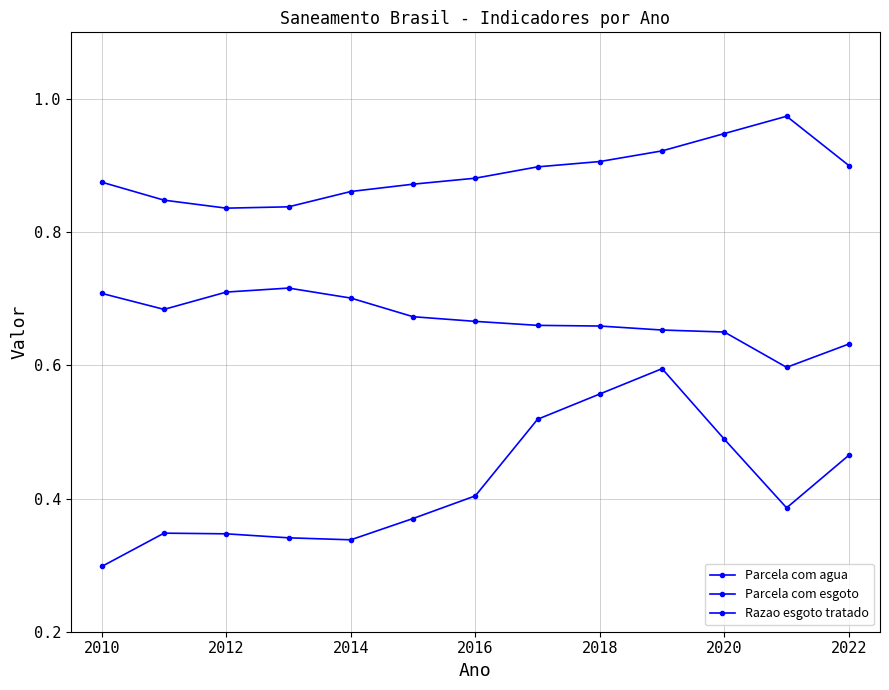

Does the chart have visible grid lines?

Yes